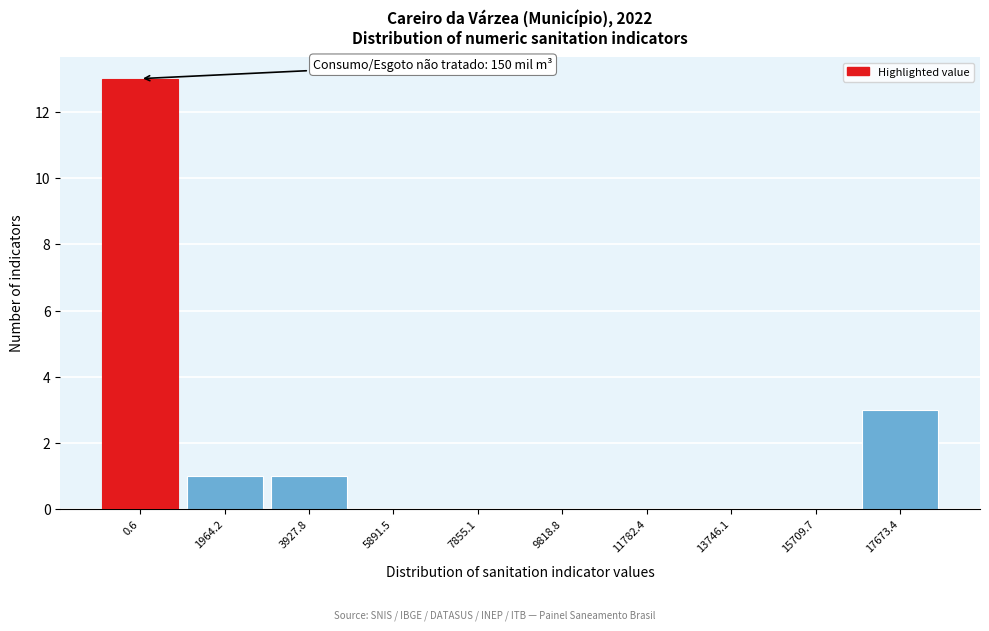

Reading left to right, list all the values displayed in this chart.

0.6=13	1964.2=1	3927.8=1	5891.5=0	7855.1=0	9818.8=0	11782.4=0	13746.1=0	15709.7=0	17673.4=3